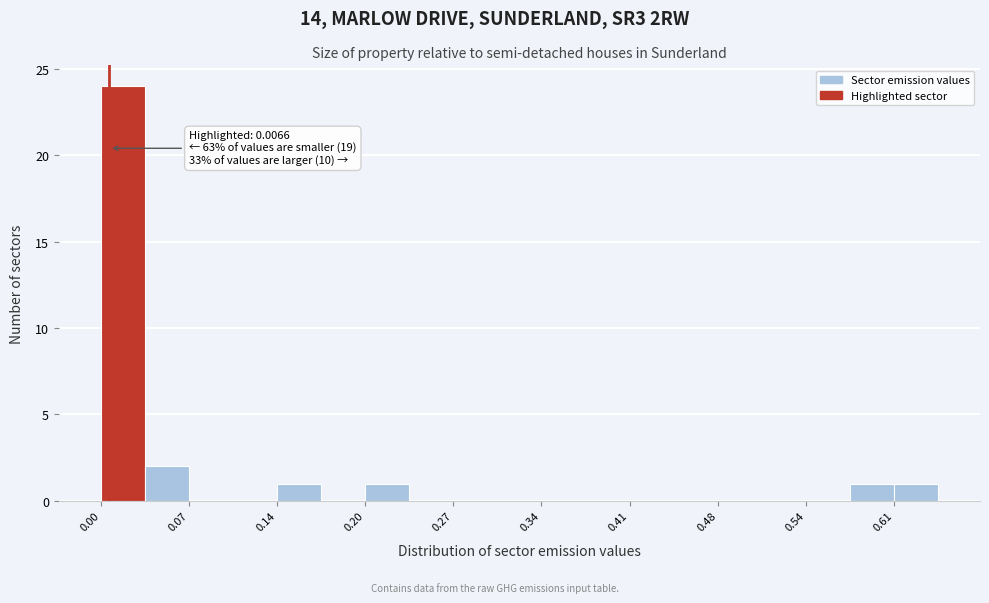

Around what value on the x-axis is the tallest bar? Give the approximate position of its centre, as read against the axis.

0.02